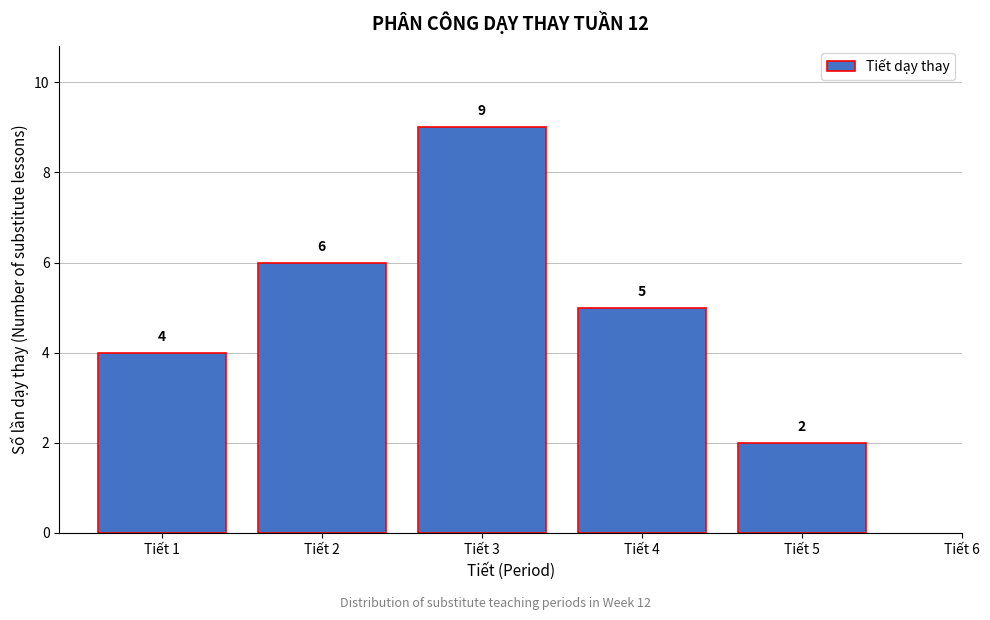

Reading left to right, transcribe all the data shown in this chart.

Tiết 1=4	Tiết 2=6	Tiết 3=9	Tiết 4=5	Tiết 5=2